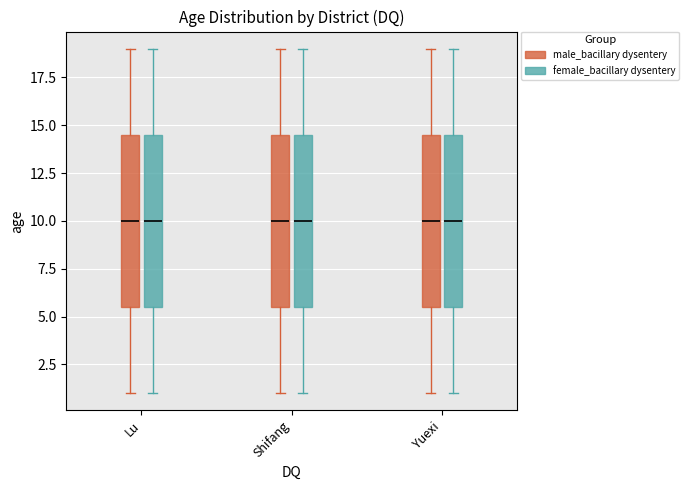

Where does the upper whisker of the box for Yuexi (female_bacillary dysentery) end on the y-axis? The values are not printed on the chart, so give them approximately, as read against the axis.

19.0